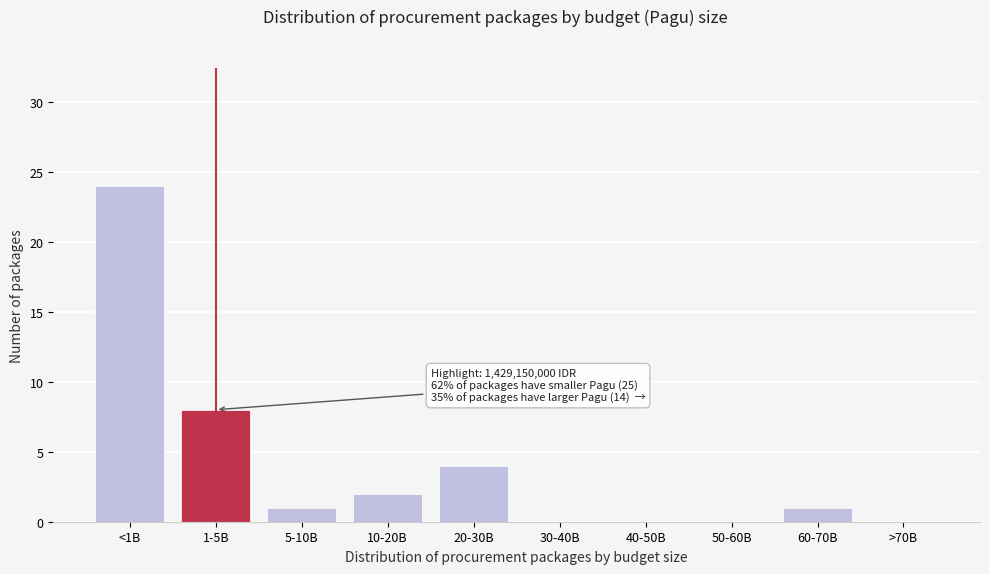

Reading left to right, what are all the values shown in this chart?

<1B=24	1-5B=8	5-10B=1	10-20B=2	20-30B=4	30-40B=0	40-50B=0	50-60B=0	60-70B=1	>70B=0